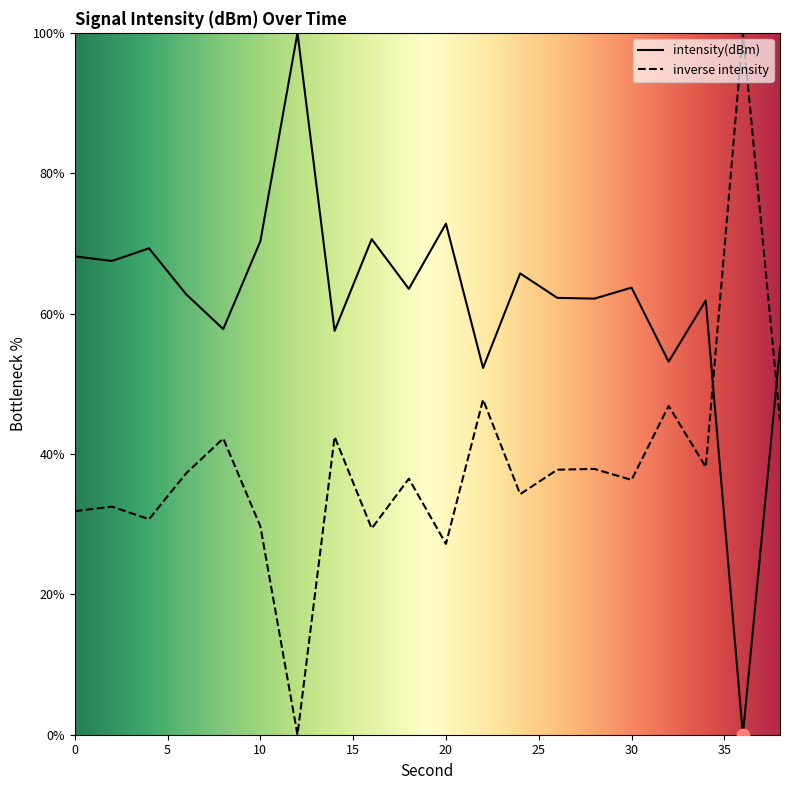

What is the change in value from 16 to 34?

-8.7